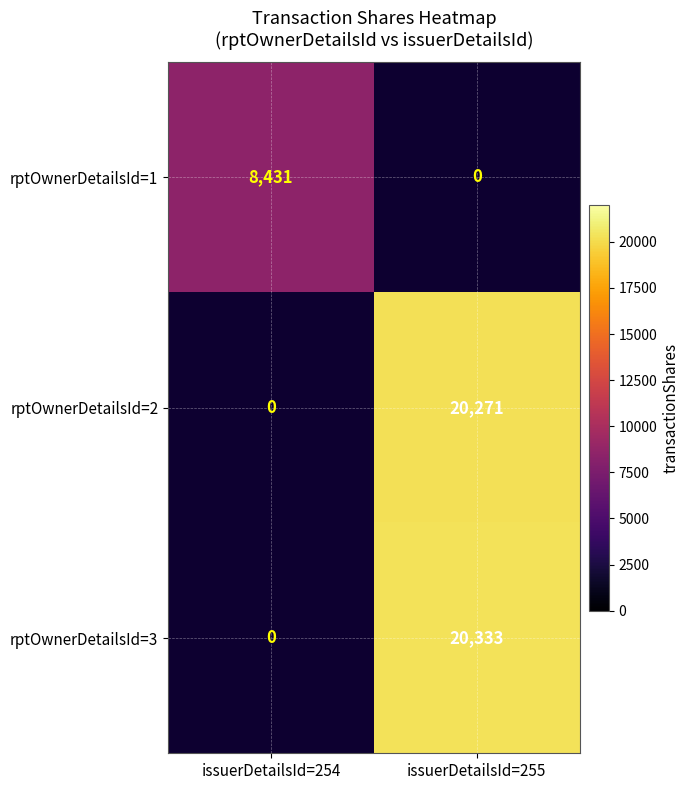

Between issuerDetailsId=255 and issuerDetailsId=254, which is larger?

issuerDetailsId=254